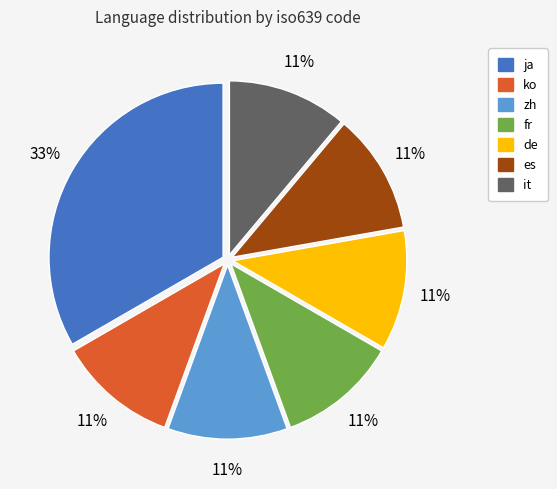

What is the largest slice in the pie chart?

ja